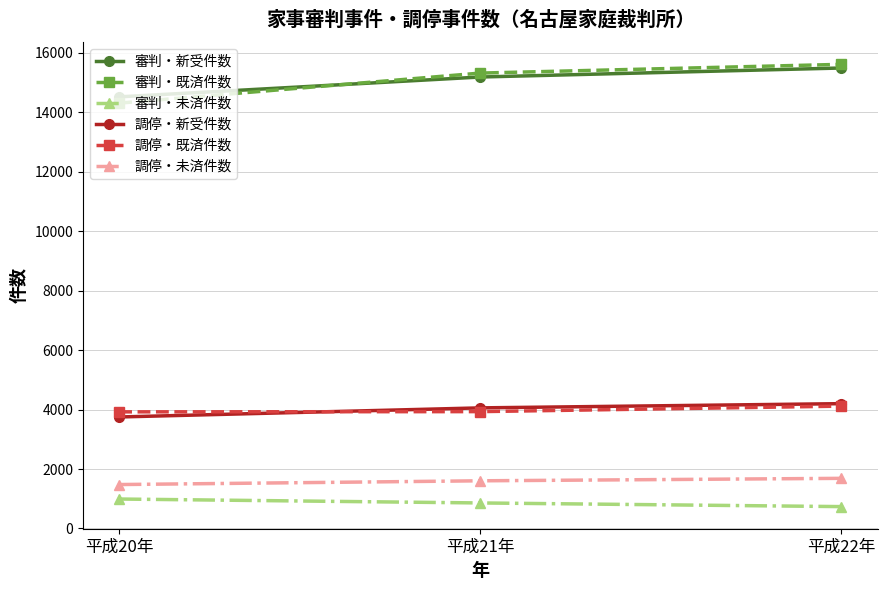

What position from the left is 平成21年?

2